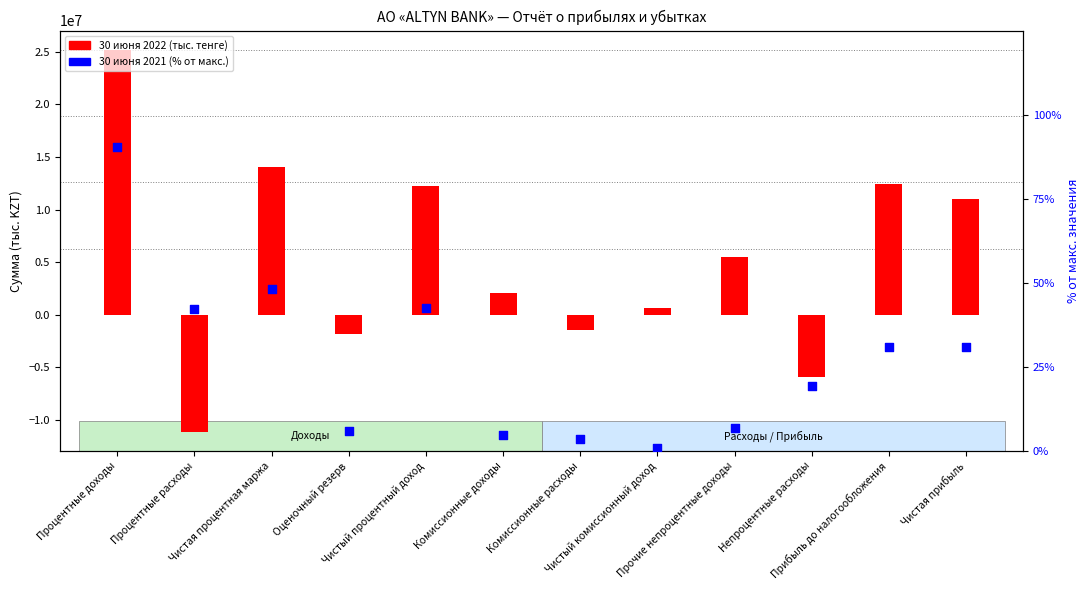

Which series has the largest total across all categories?

30 июня 2022 (тыс. тенге)